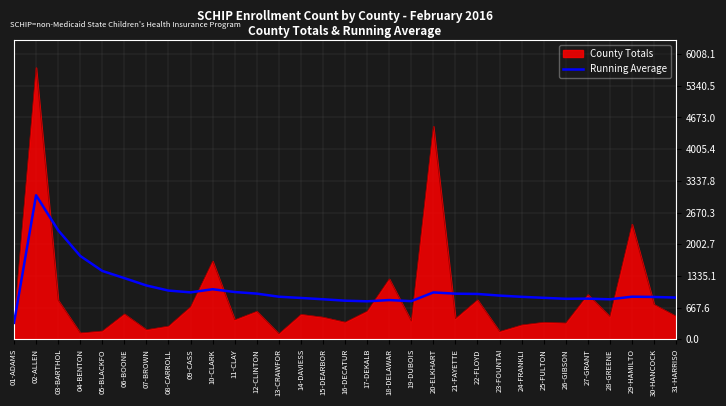

Does the chart have visible grid lines?

Yes